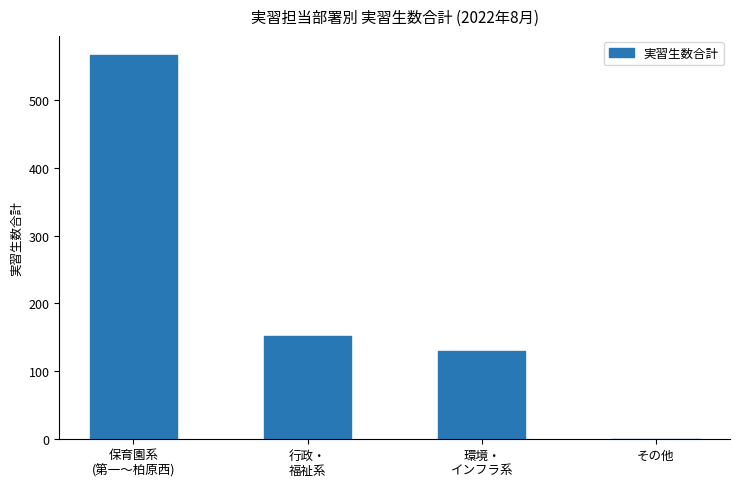

Reading left to right, what are all the values shown in this chart?

567	152	129	0